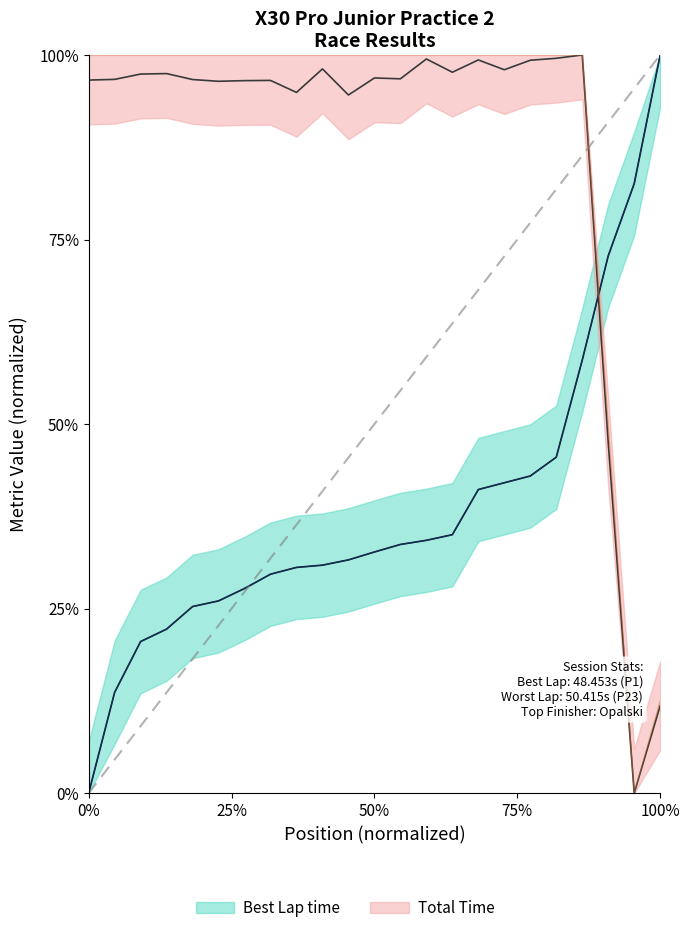

True or false: Gap to P1 has a value of 0.7 at 15.

False